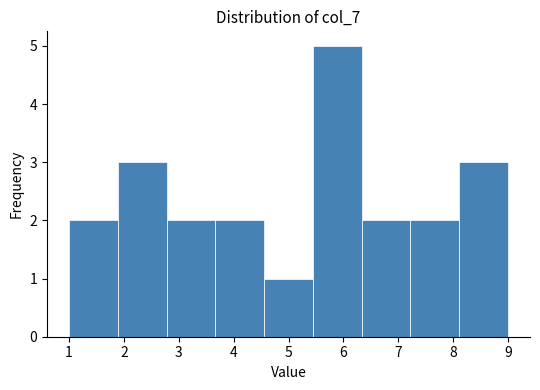

Reading left to right, list every bar in this chart as the range it spans on the x-axis followed by its height. Neither the bar edges nor the heights are printed on the chart, so give them approximately, as read against the axes.

1.0 to 1.9: 2
1.9 to 2.8: 3
2.8 to 3.7: 2
3.7 to 4.6: 2
4.6 to 5.4: 1
5.4 to 6.3: 5
6.3 to 7.2: 2
7.2 to 8.1: 2
8.1 to 9.0: 3